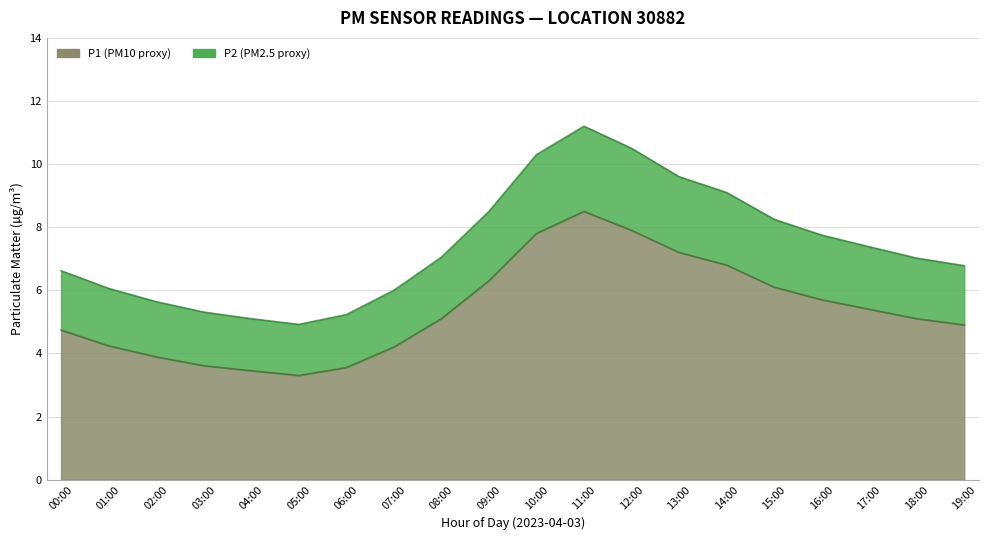

What are all the series names shown in the legend?

P1, P2